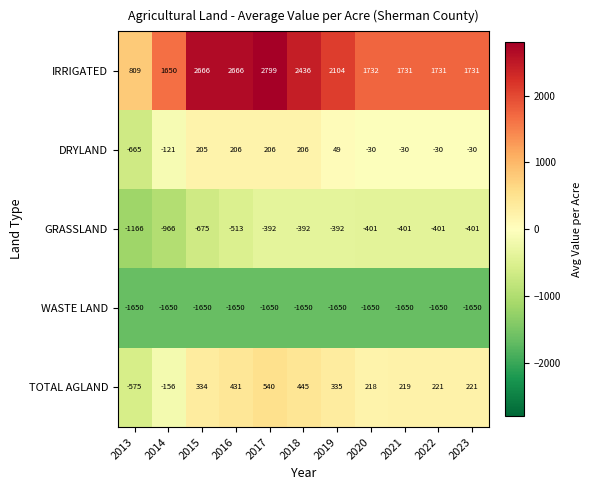

Rank the series at 2021 from lowest to highest value.

WASTE LAND, GRASSLAND, DRYLAND, TOTAL AGLAND, IRRIGATED